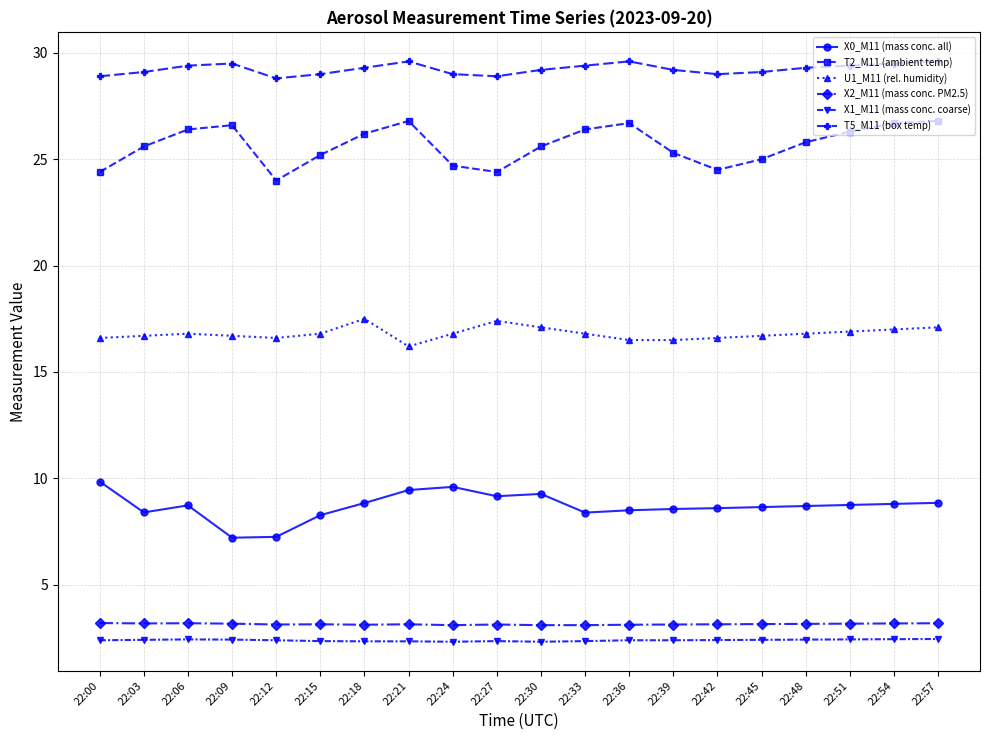

At 22:00, list the series in order from smallest to largest.

X1_M11 (mass conc. coarse), X2_M11 (mass conc. PM2.5), X0_M11 (mass conc. all), U1_M11 (rel. humidity), T2_M11 (ambient temp), T5_M11 (box temp)